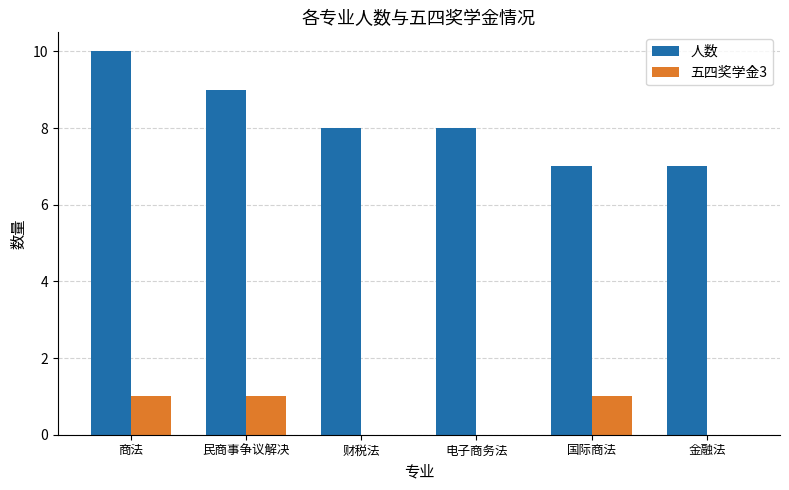

Is the value of 五四奖学金3 at 国际商法 greater than the value of 人数 at 电子商务法?

No